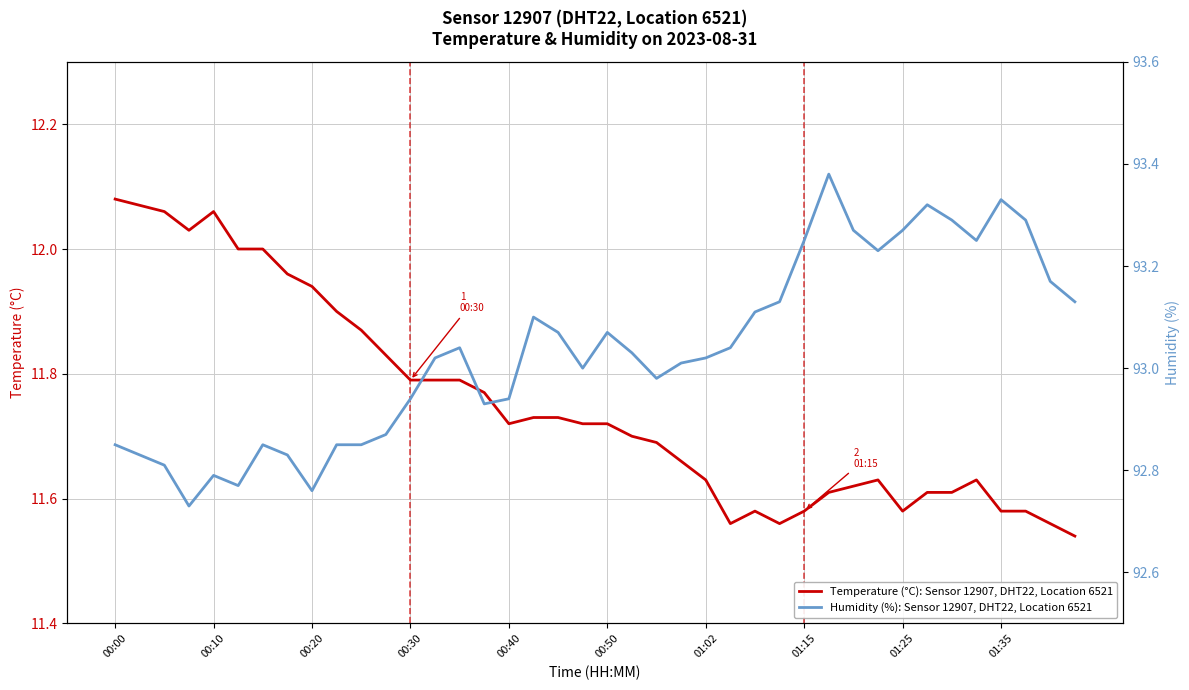

At 00:10, list the series in order from smallest to largest.

Temperature (°C), Humidity (%)